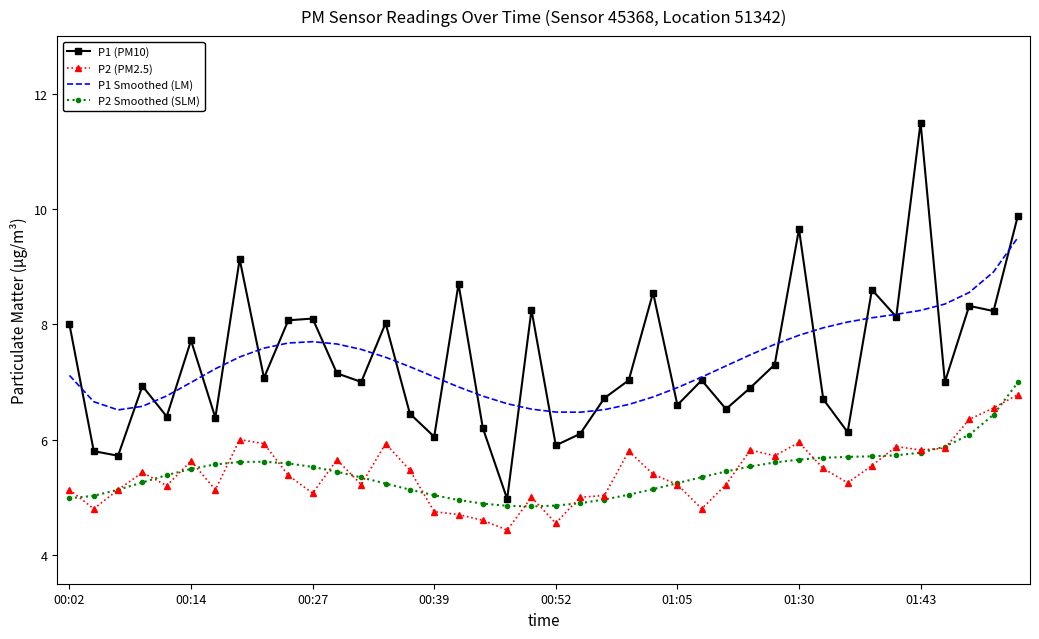

How many categories are shown in the chart?

40